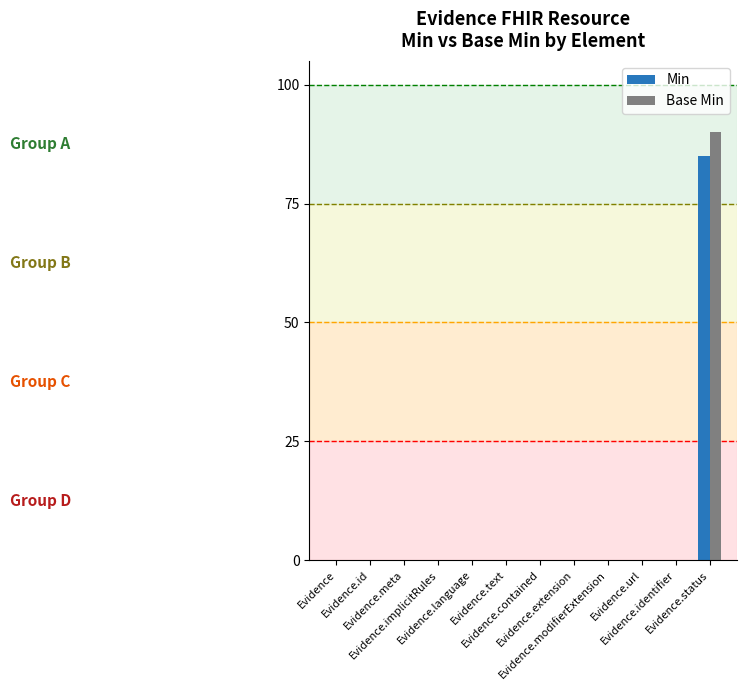

What is the sum of all Base Min values?

90